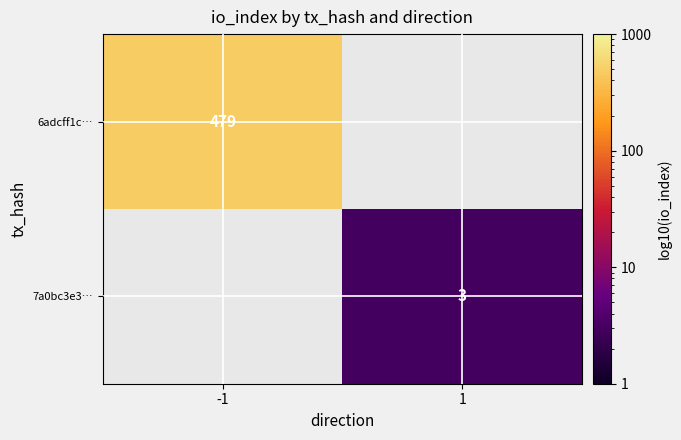

Is it true that 7a0bc3e3… equals 5 at 1?

False